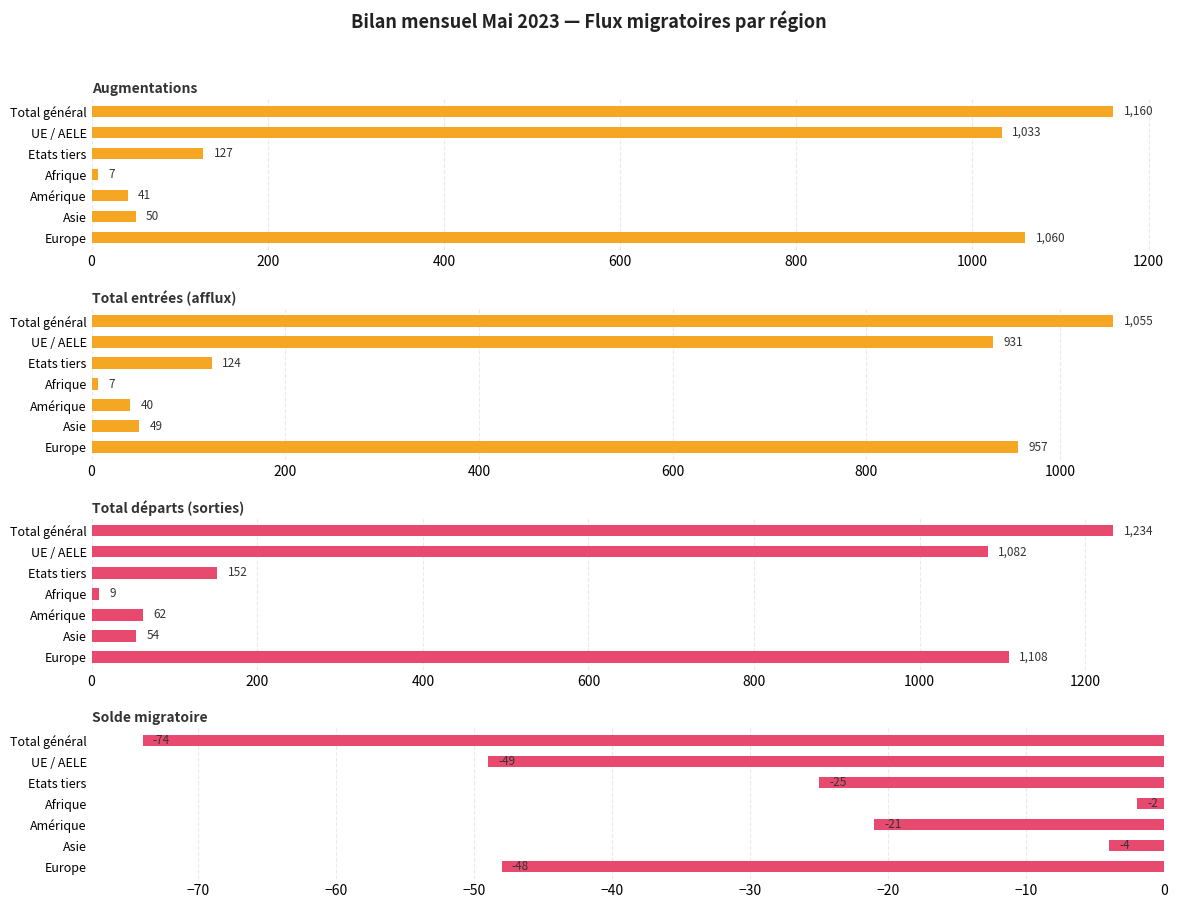

True or false: Augmentations has a value of 5 at Afrique.

False